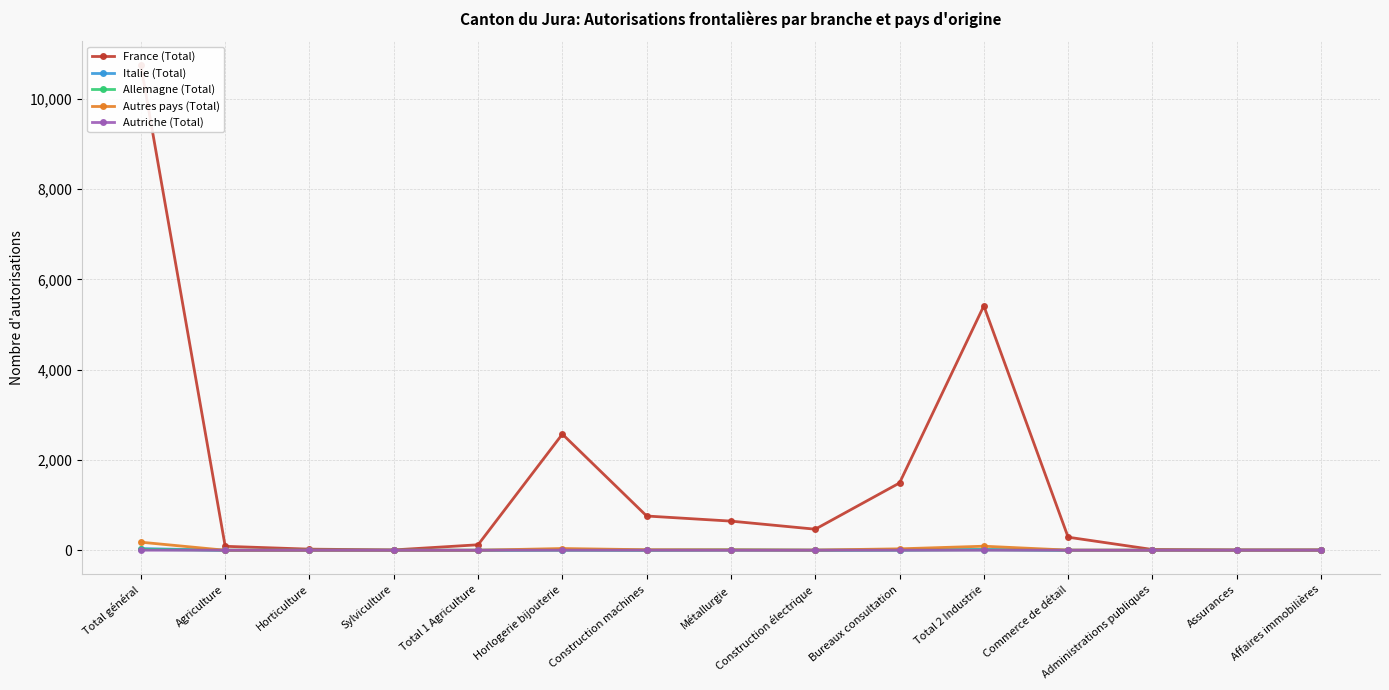

How many lines are shown in the chart?

5